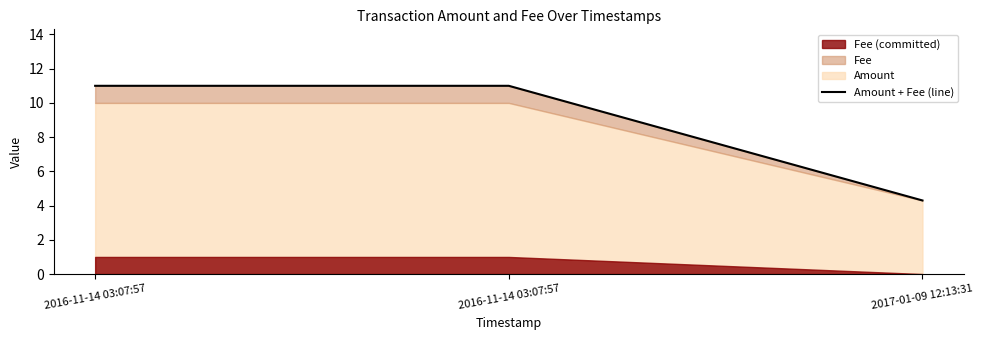

The value at 2016-11-14 03:07:57 is 11.0. True or false?

True